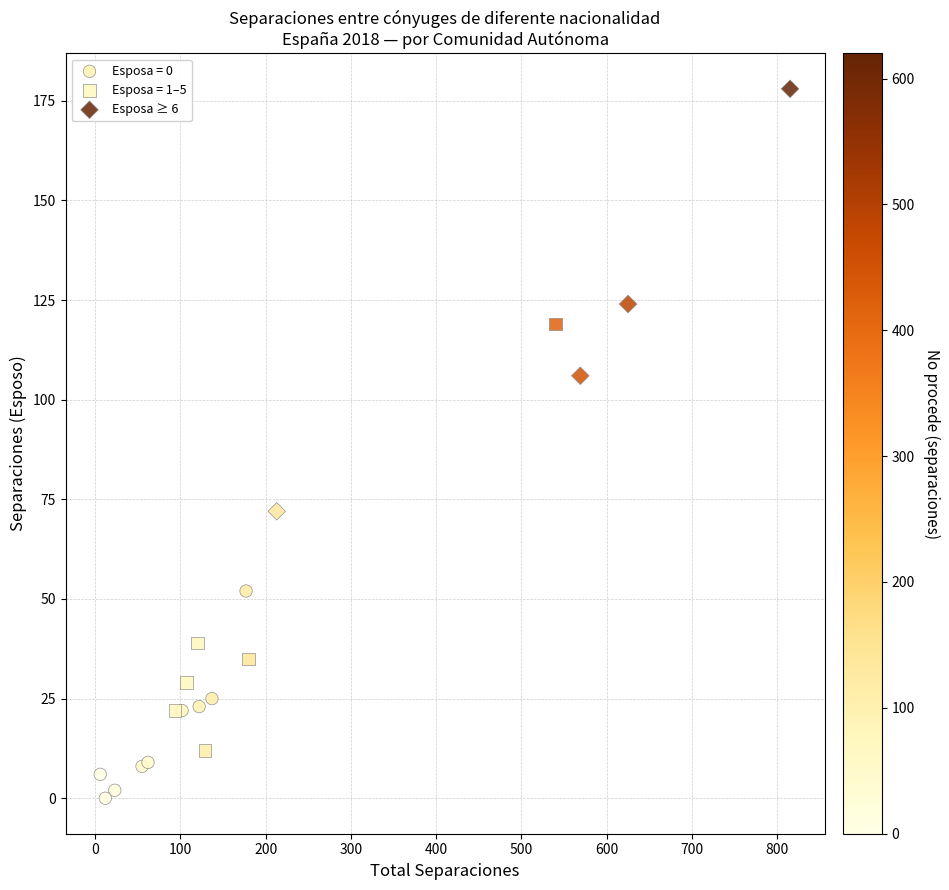

Which series reaches the minimum Y coordinate?

Esposa = 0